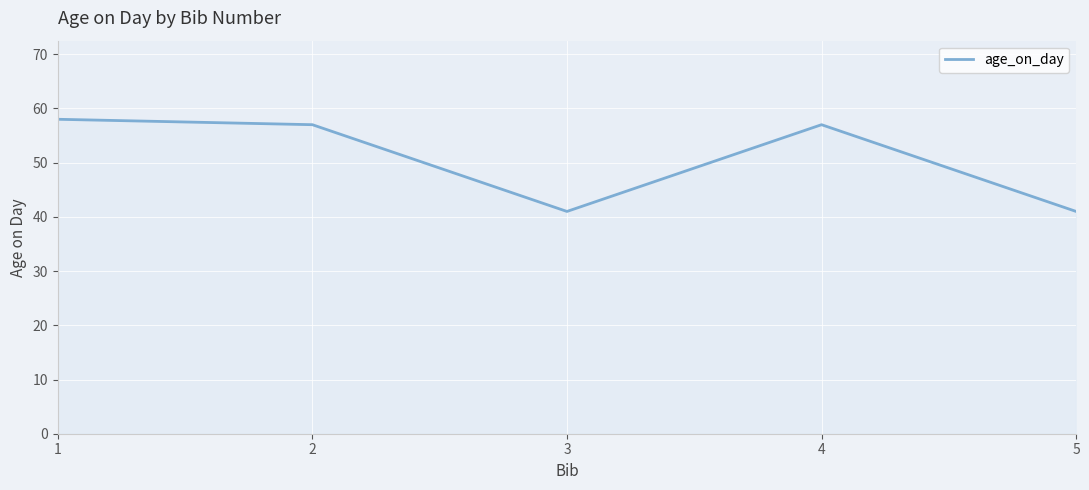

Is this an area chart (filled region under the line)?

No